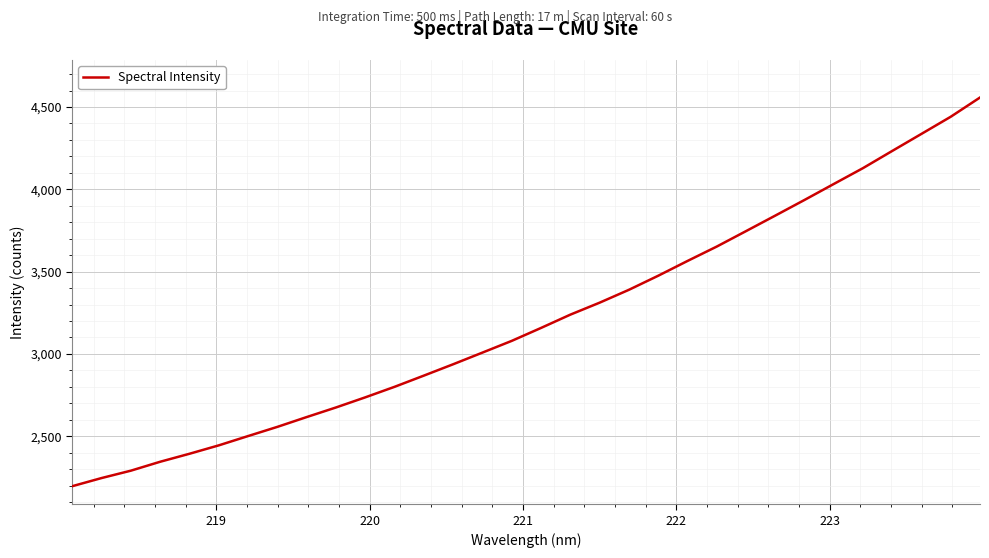

What is the sum of all values?

102733.4